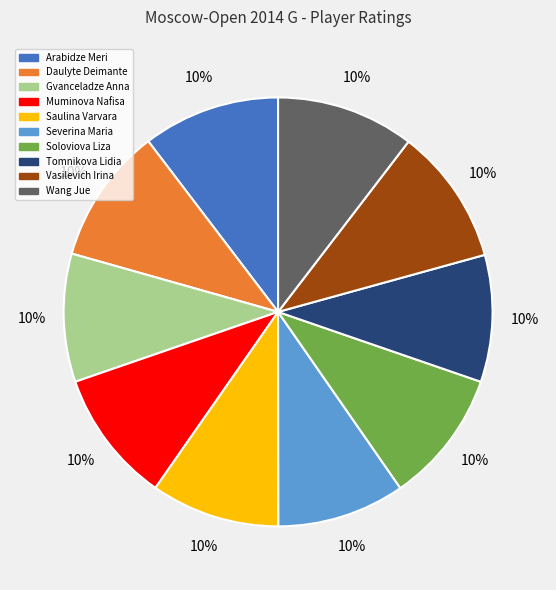

What is the ratio of the value at Tomnikova Lidia to the value at Severina Maria?

1.0